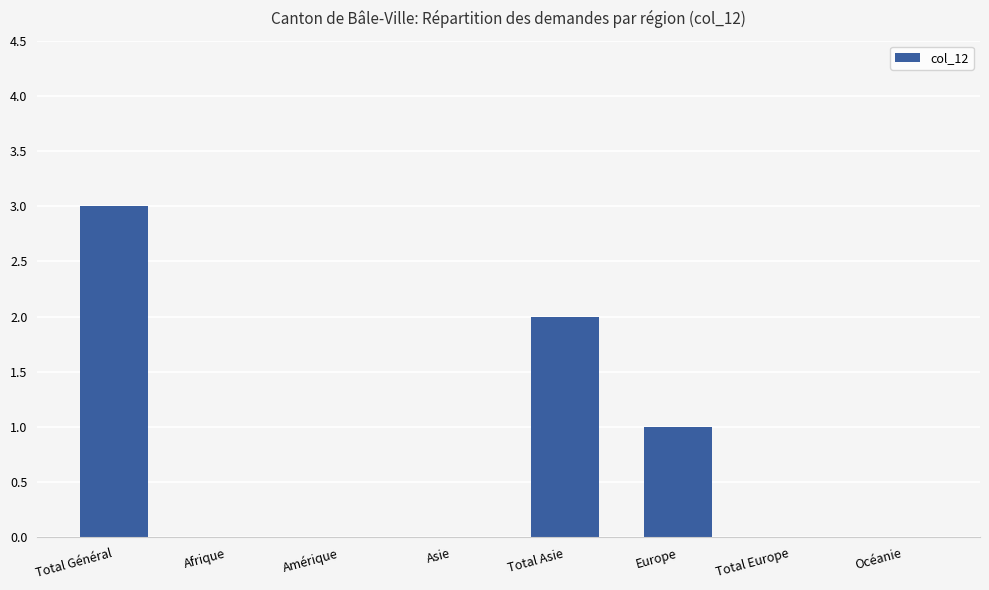

Are the bars grouped side by side (vs. stacked)?

No